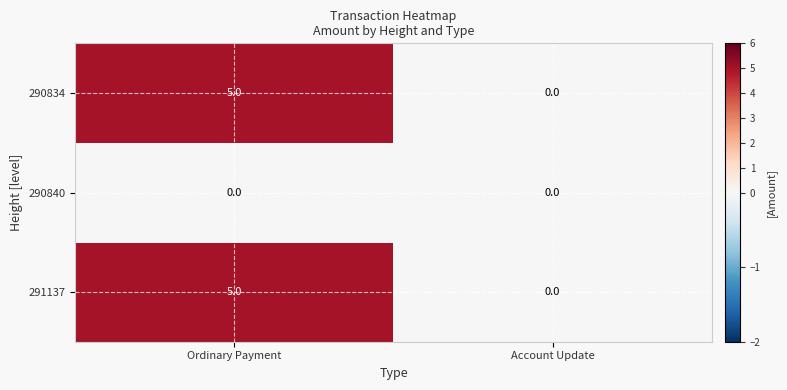

Which label corresponds to the largest value in the chart?

Ordinary Payment